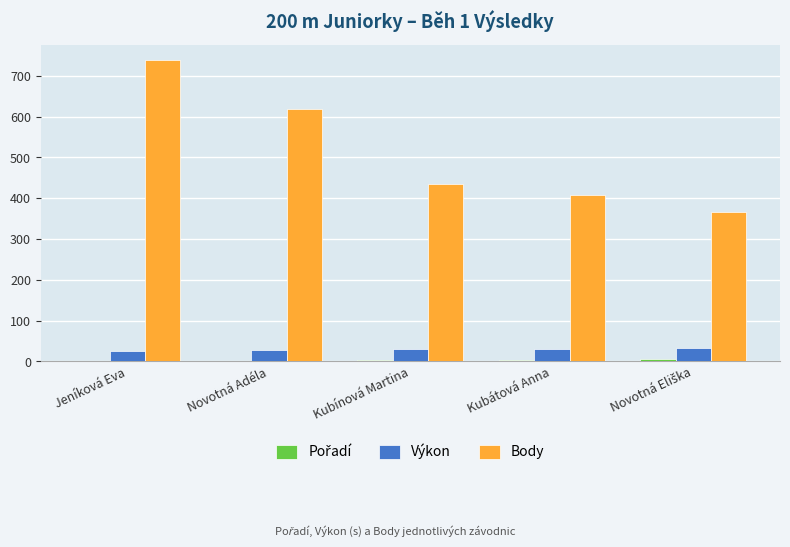

Which series has the widest spread of values?

Body